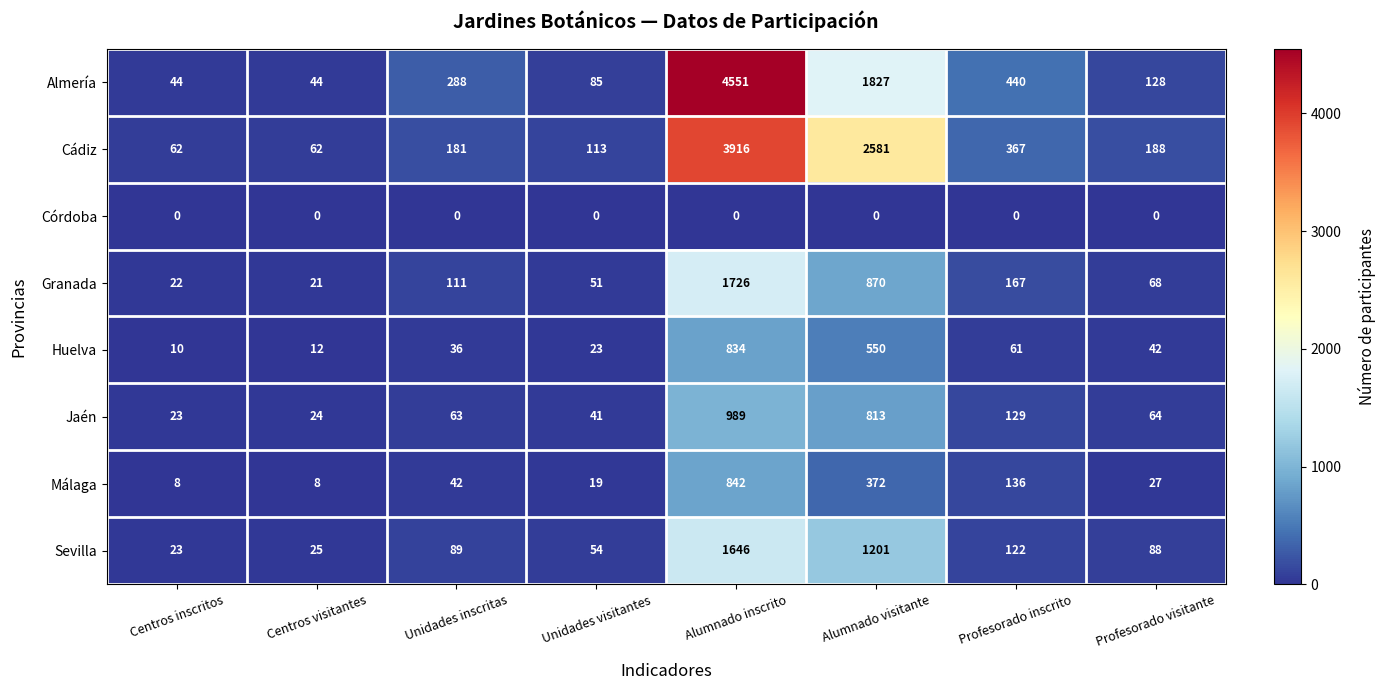

The value of Jaén at Unidades inscritas is 63. True or false?

True